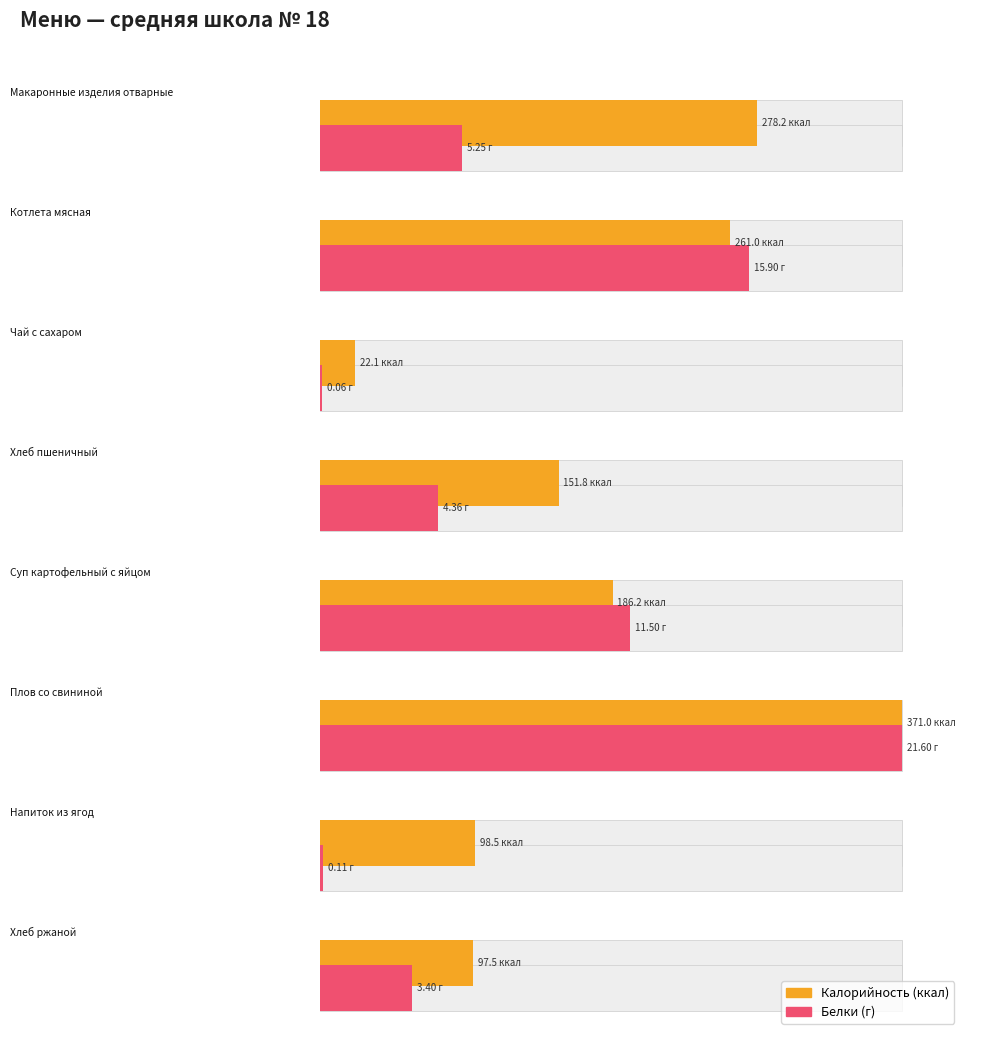

What is the label of the 7th bar from the left?

Напиток из ягод